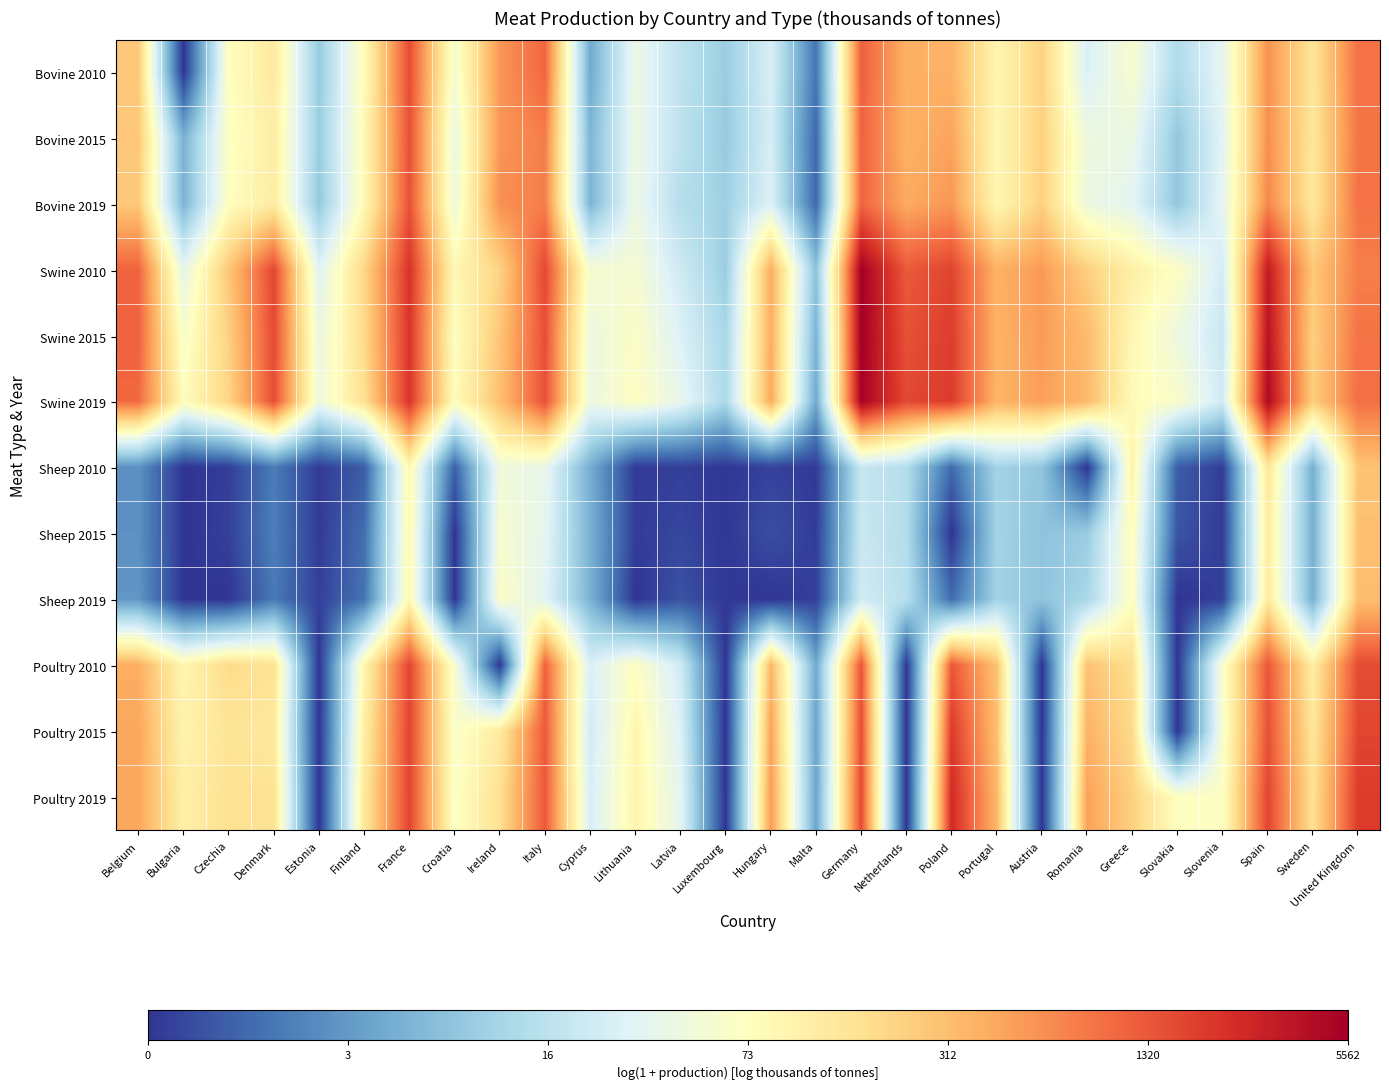

Which has a higher value, Belgium or Denmark?

Belgium